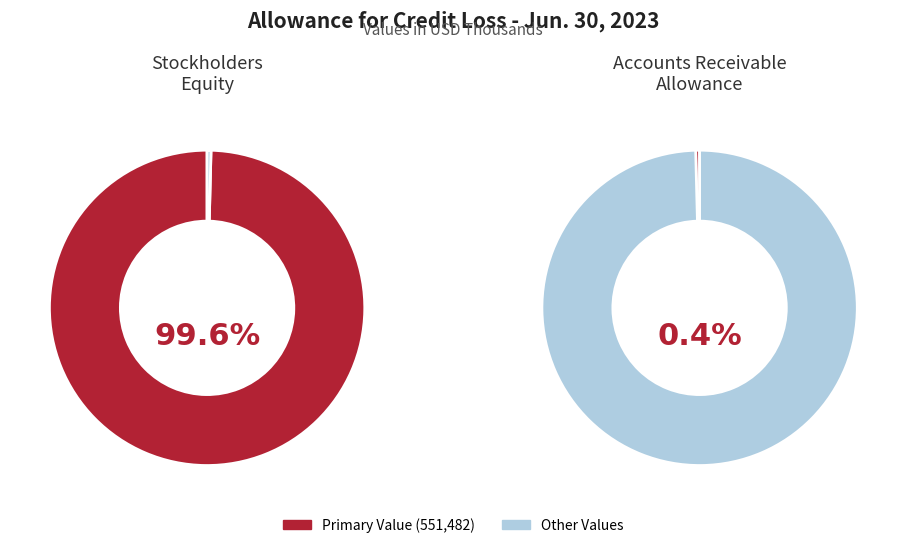

The Accounts Receivable Allowance slice represents 1% of the pie. True or false?

False